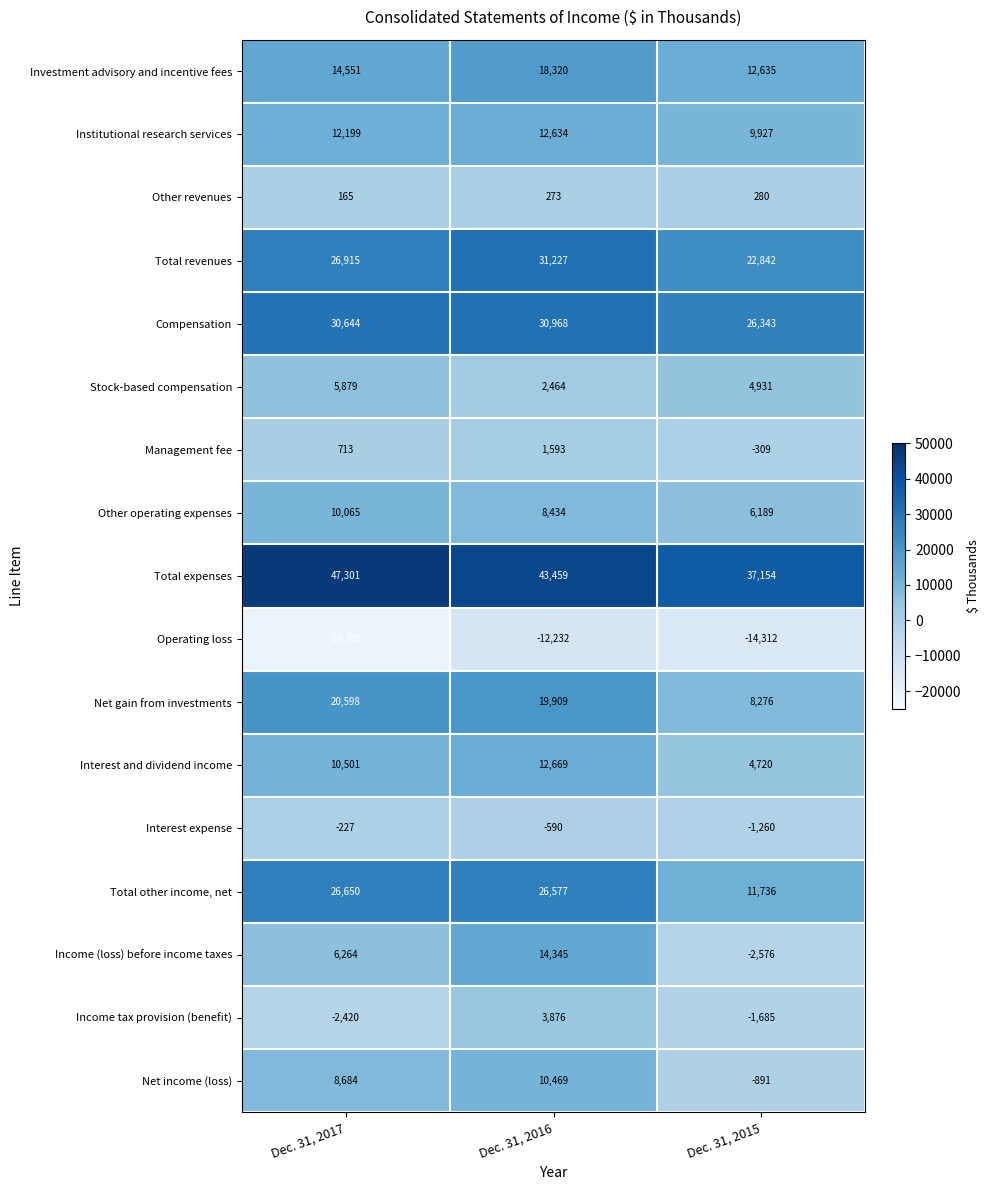

What is the approximate value of Other operating expenses at Dec. 31, 2015, to the nearest 50?

6200